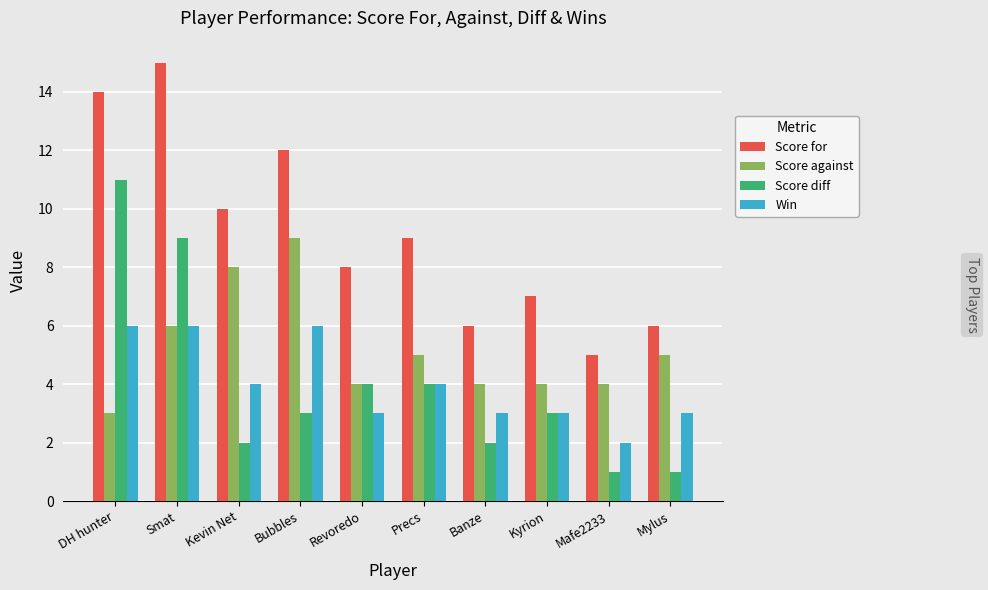

Is it true that Score for equals 4 at Revoredo?

False